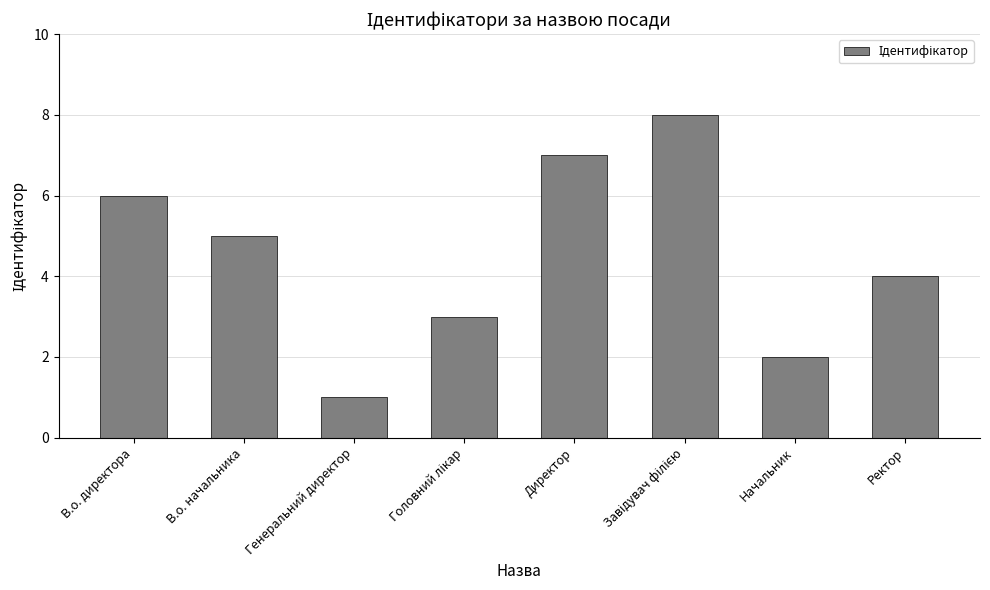

Which has a higher value, В.о. начальника or Генеральний директор?

В.о. начальника